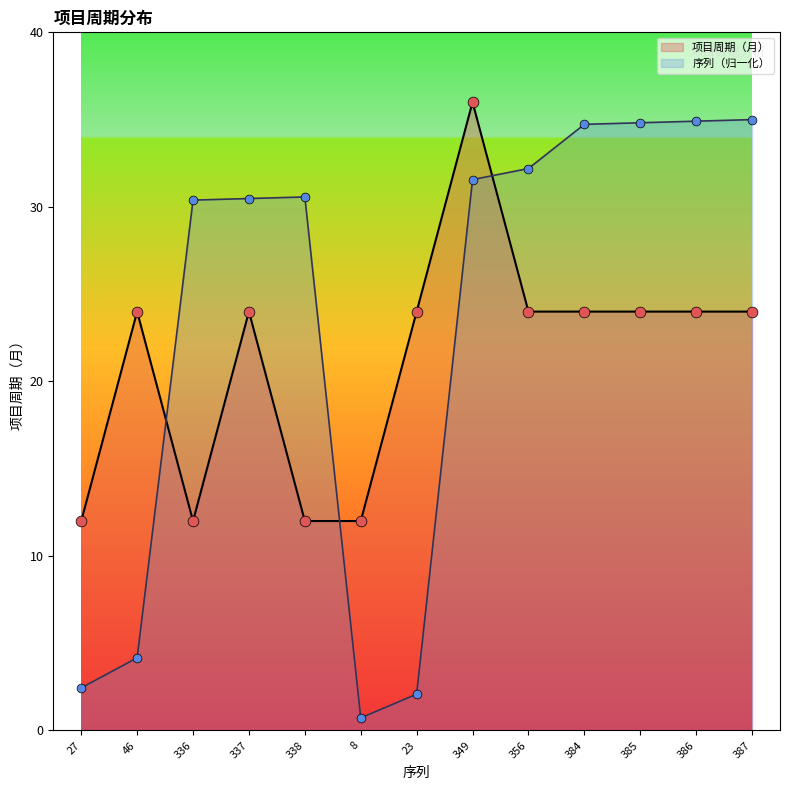

At how many categories does at least one series exceed 21?

11